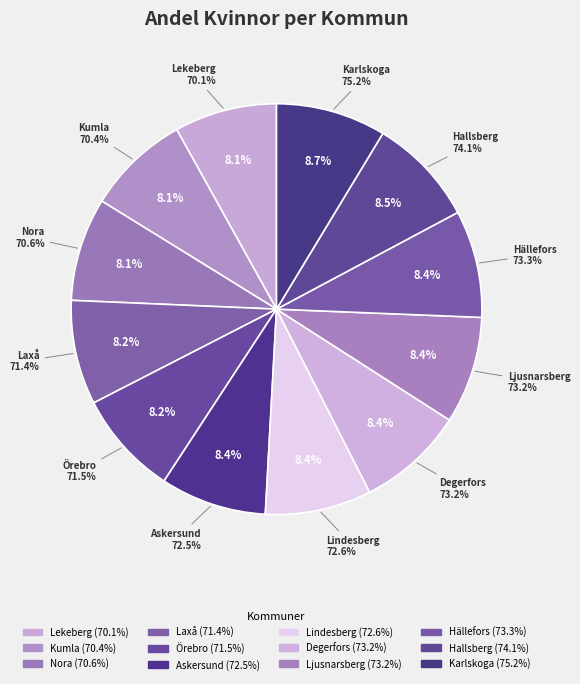

How much of the chart is everything except Karlskoga?

91.3%